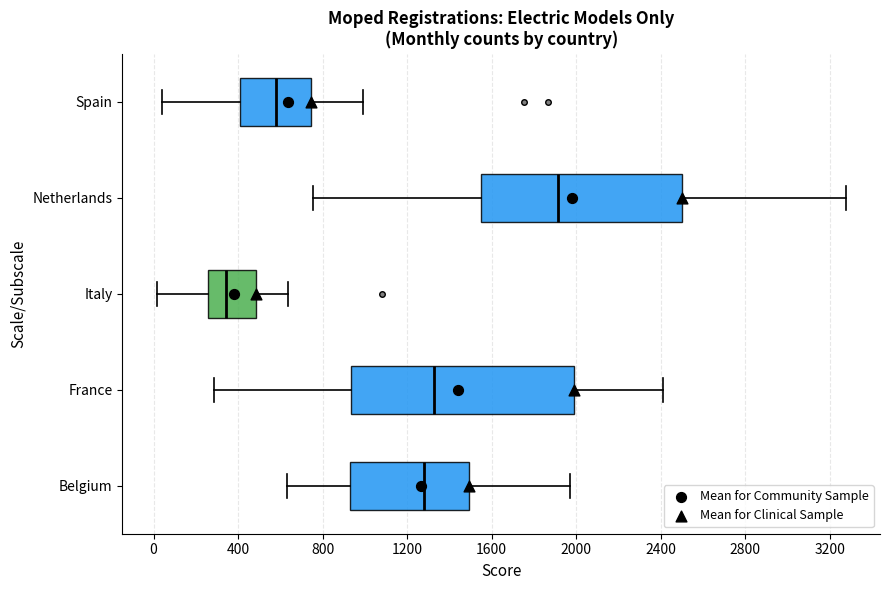

Reading bottom to top, read every box against the x-axis: the position of its median line, the range the box covers, and the ends of its whiskers. The values are not printed on the chart, so give them approximately, as read against the axis.

Belgium: median 1300, box 950 to 1500, whiskers 650 to 1950
France: median 1350, box 950 to 2000, whiskers 300 to 2400
Italy: median 350, box 250 to 500, whiskers 0 to 650
Netherlands: median 1900, box 1550 to 2500, whiskers 750 to 3300
Spain: median 600, box 400 to 750, whiskers 50 to 1000